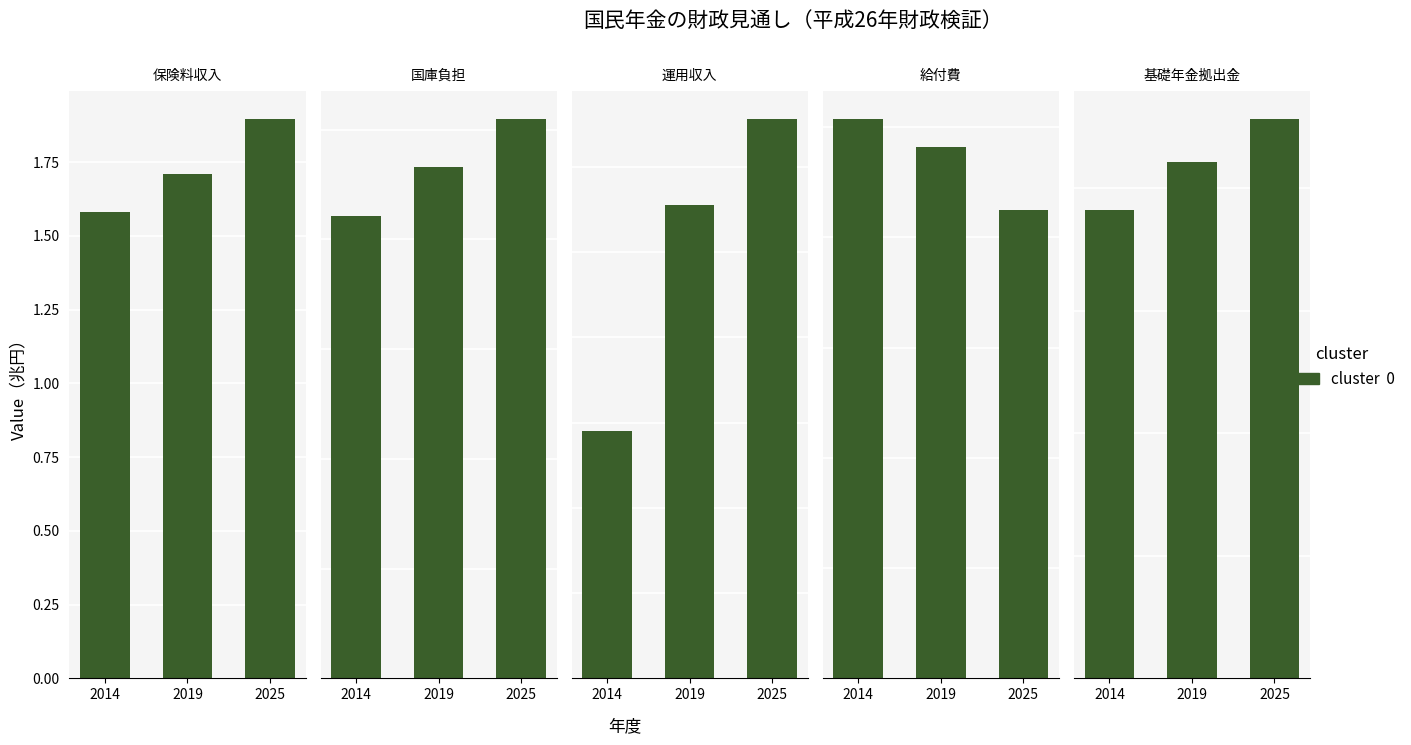

What is the difference between the 運用収入 values at 2014 and 2019?

0.1